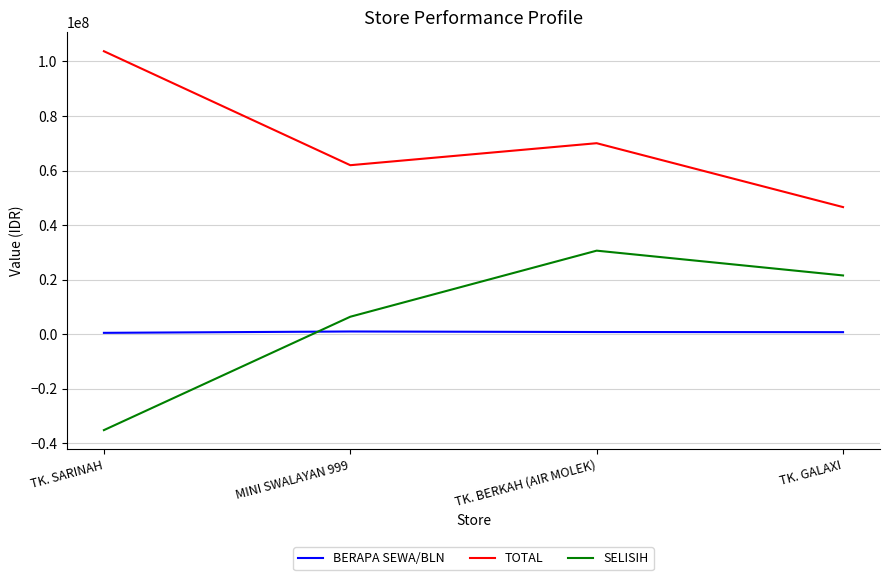

Which series has the largest total across all categories?

TOTAL